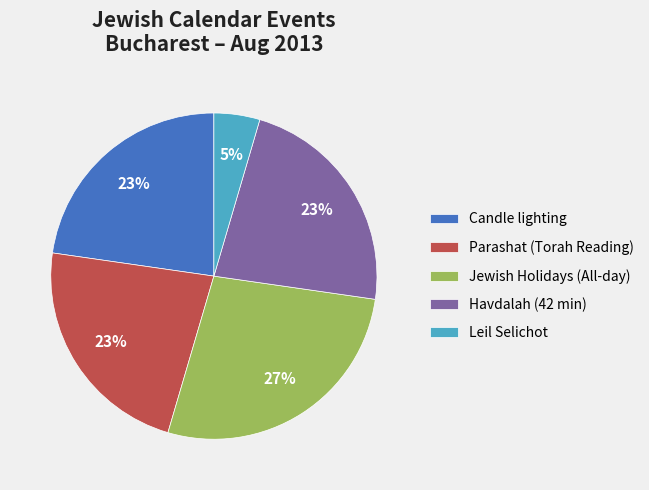

Between Jewish Holidays (All-day) and Parashat (Torah Reading), which is larger?

Jewish Holidays (All-day)